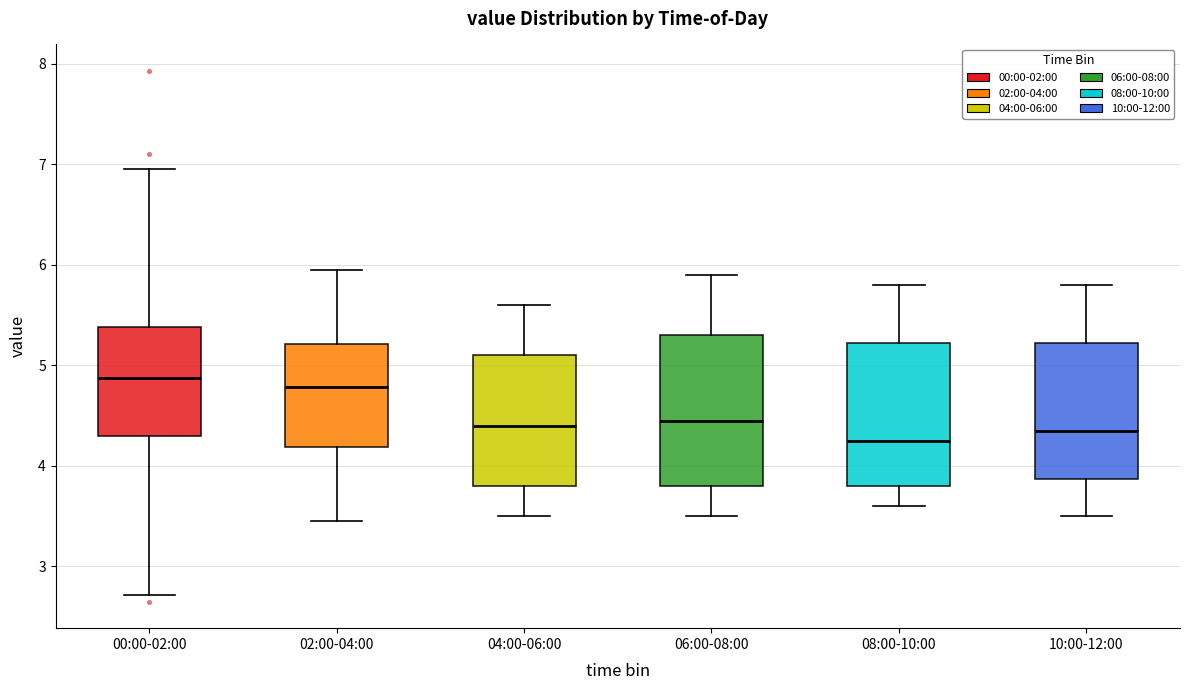

Where does the upper whisker of the box for 08:00-10:00 end on the y-axis? The values are not printed on the chart, so give them approximately, as read against the axis.

5.8